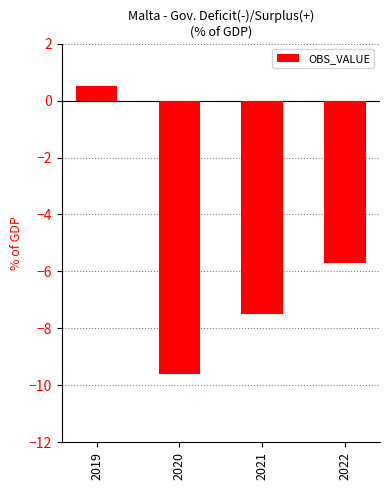

Where is the data nearest to the value -4?

2022